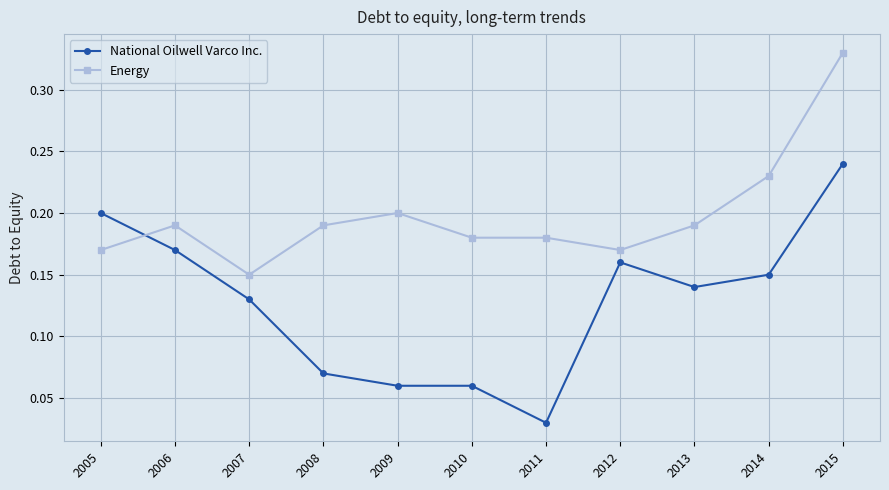

At 2013, list the series in order from smallest to largest.

National Oilwell Varco Inc., Energy